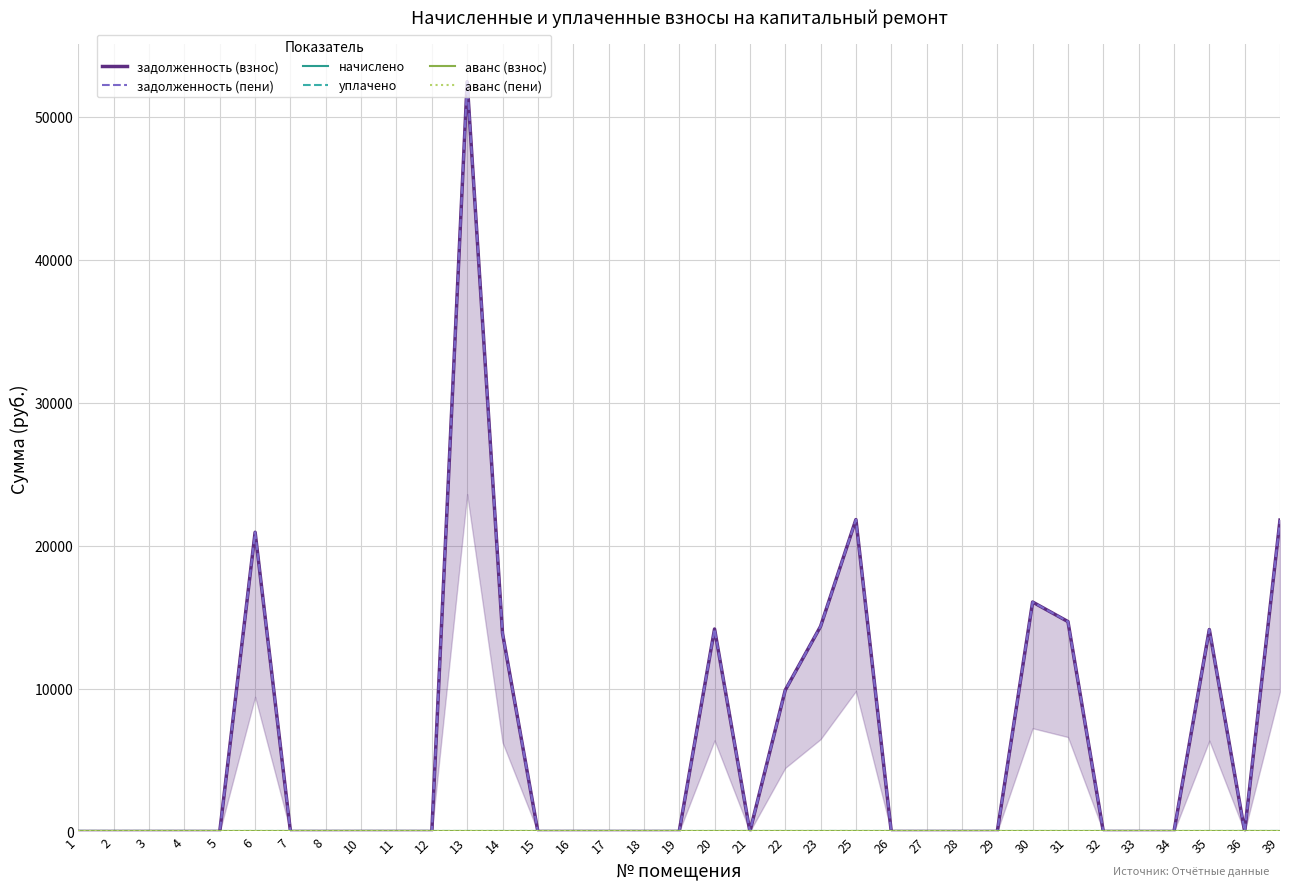

Is this an area chart (filled region under the line)?

No